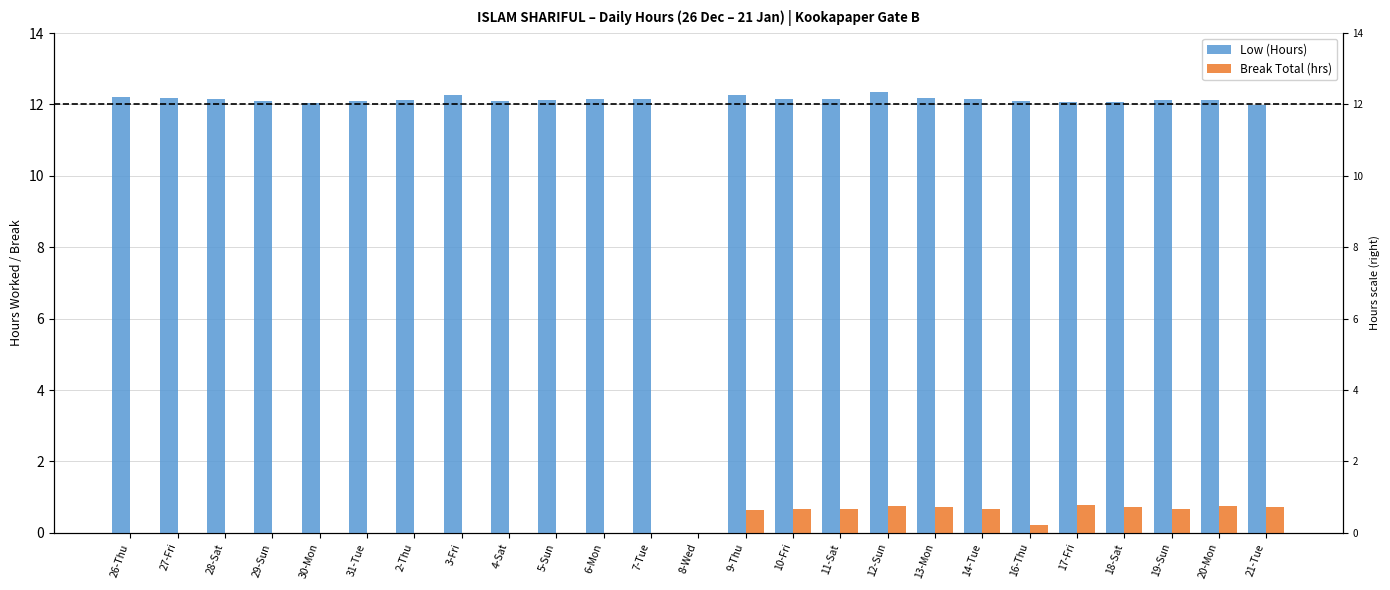

How many bars are there in total?

50